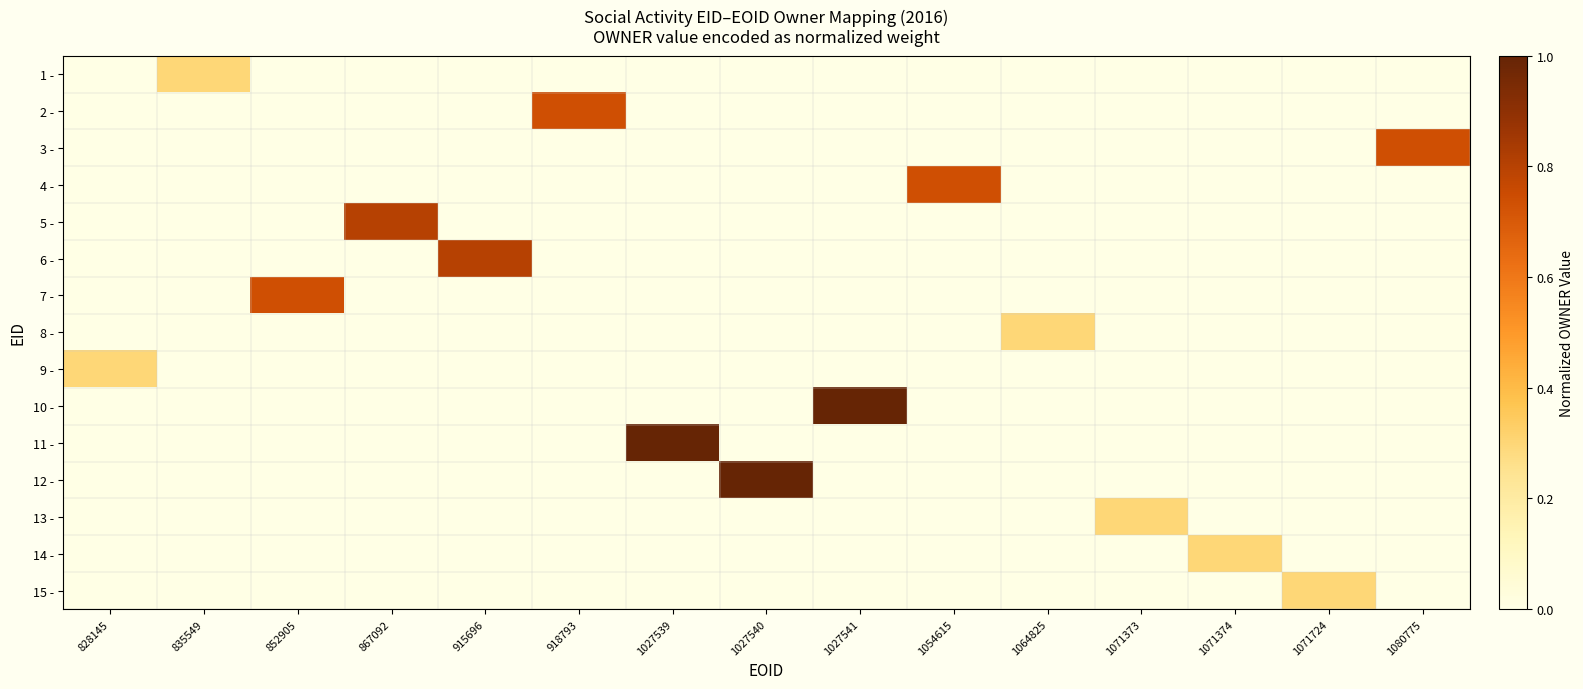

At 915696, list the series in order from largest to smallest.

6 -, 1 -, 2 -, 3 -, 4 -, 5 -, 7 -, 8 -, 9 -, 10 -, 11 -, 12 -, 13 -, 14 -, 15 -